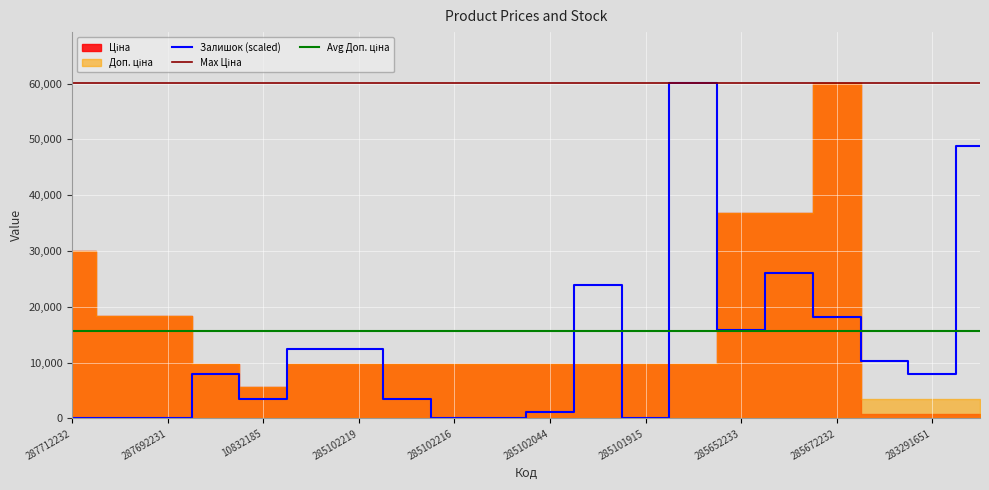

What is the label of the 17th point from the left?

285672232